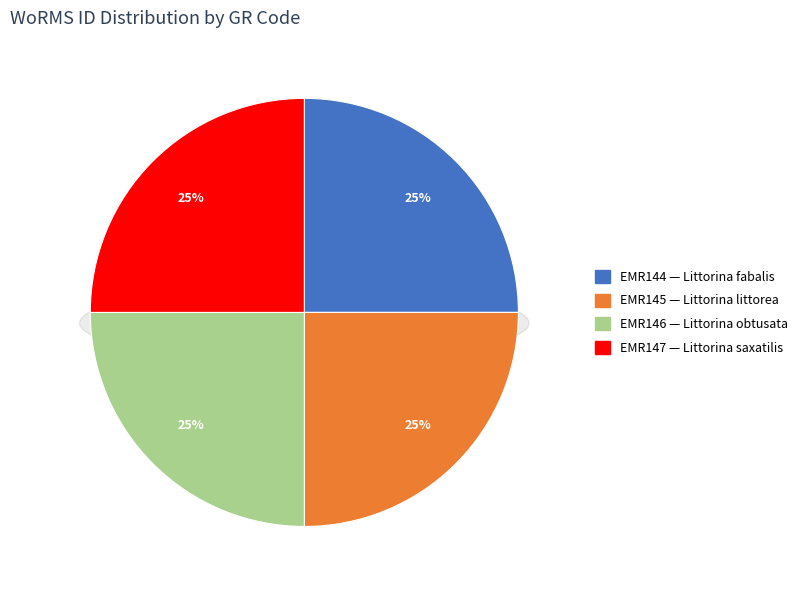

Is EMR147 the majority of the pie?

No